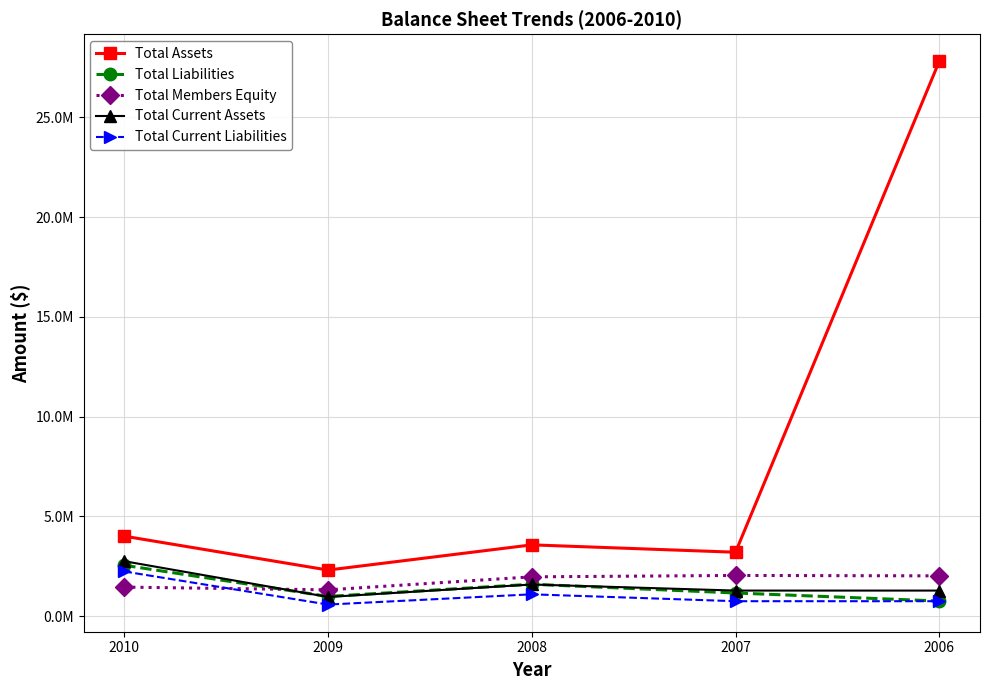

What are all the series names shown in the legend?

Total Assets, Total Liabilities, Total Members Equity, Total Current Assets, Total Current Liabilities